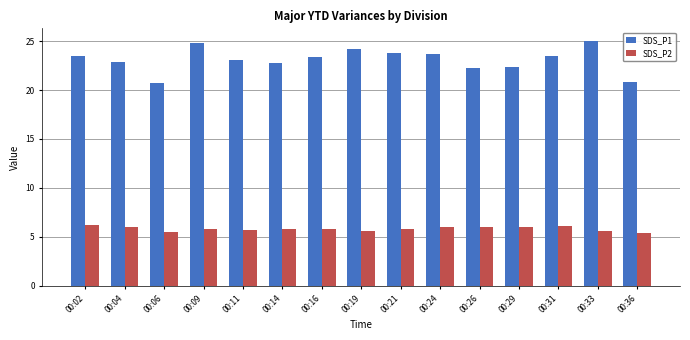

List the series in order of their overall mean, highest first.

SDS_P1, SDS_P2